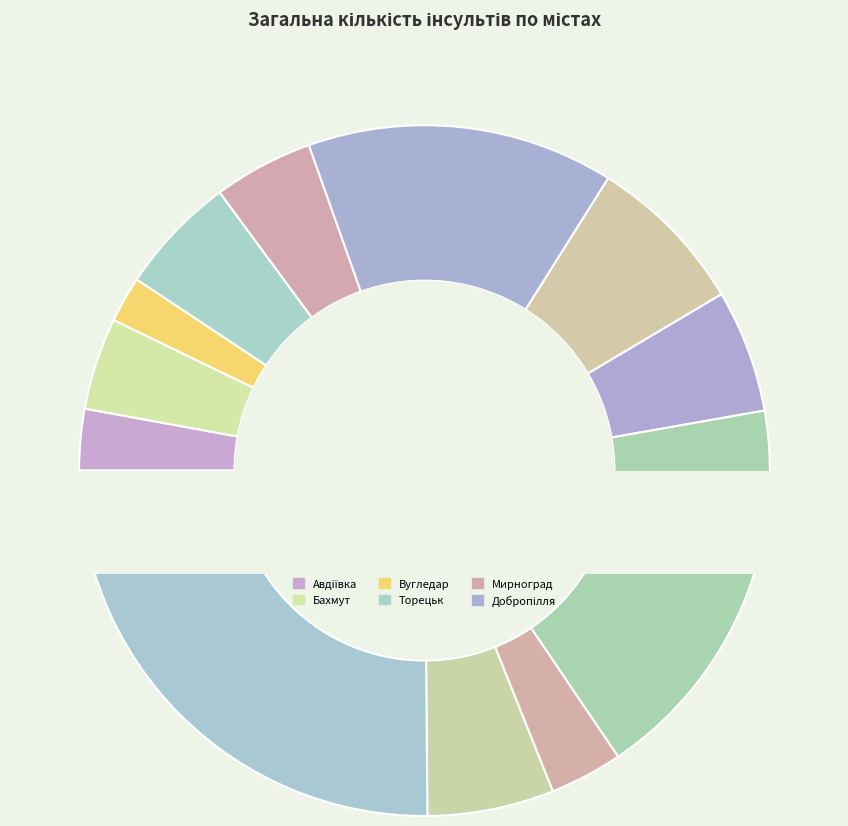

How many segments does this pie chart have?

12